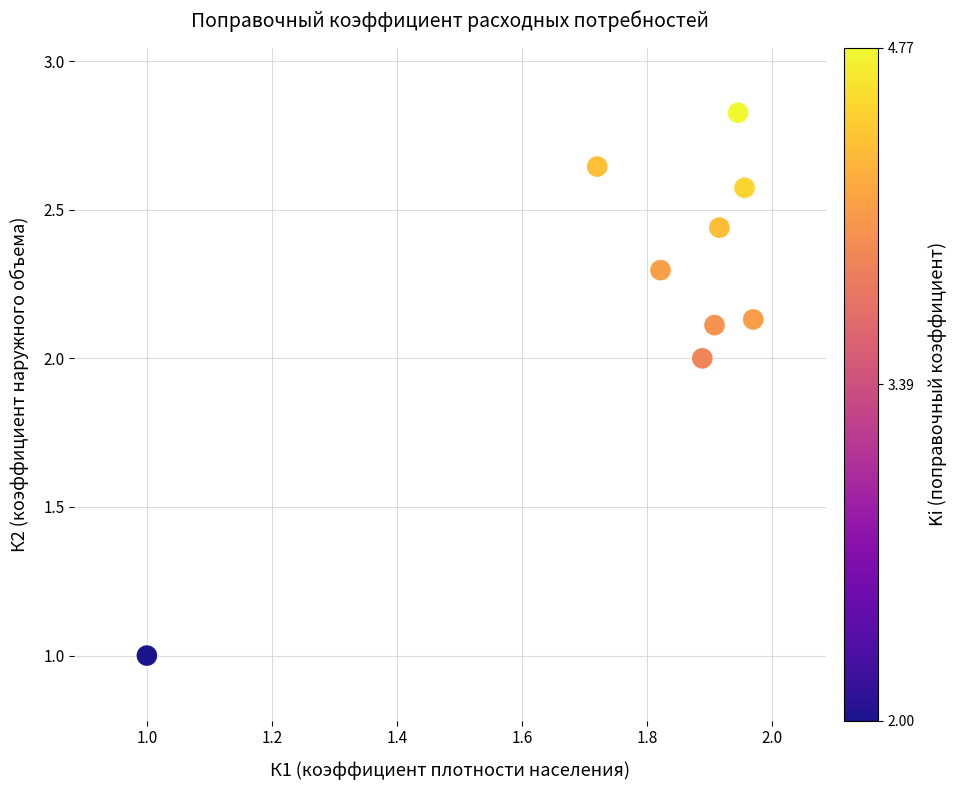

What is the average X value?

1.8